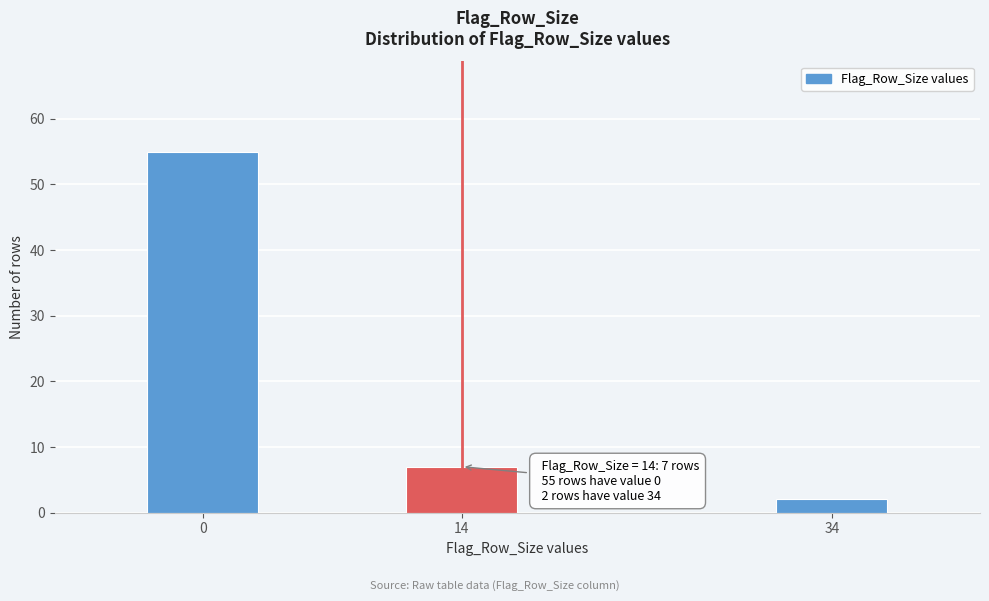

Reading left to right, transcribe all the data shown in this chart.

0=55	14=7	34=2